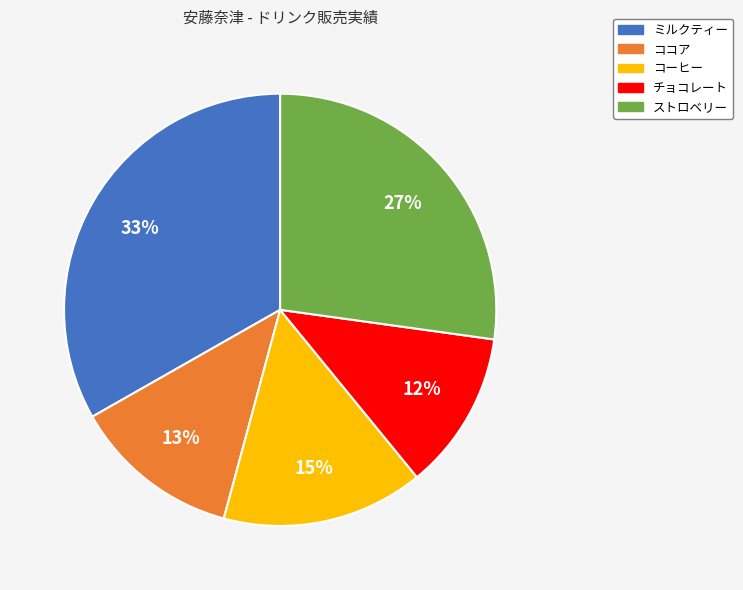

How many slices are in this pie chart?

5